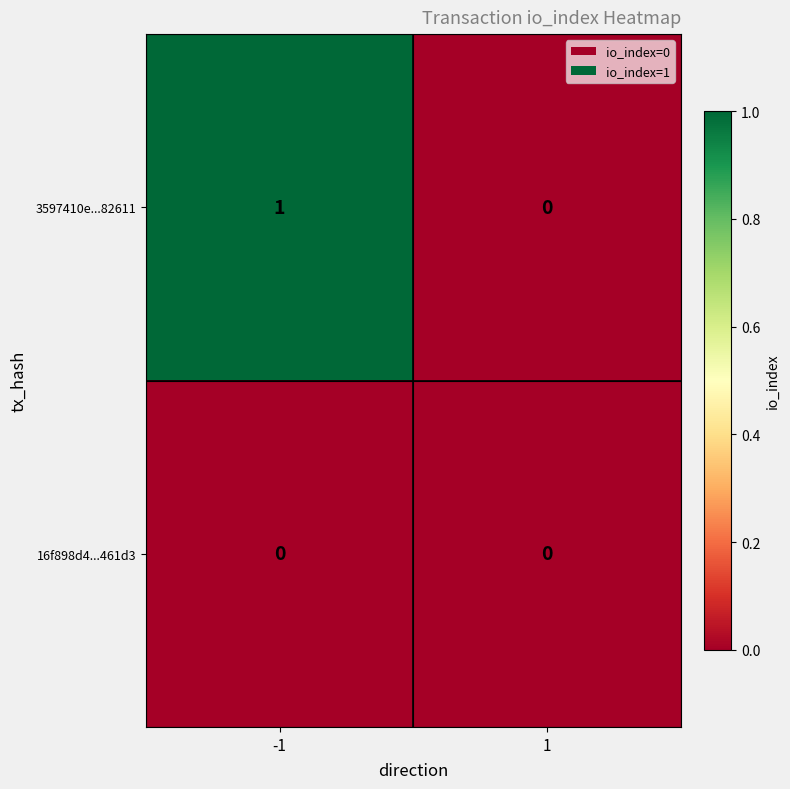

Which series changed the most between -1 and 1?

3597410e...82611